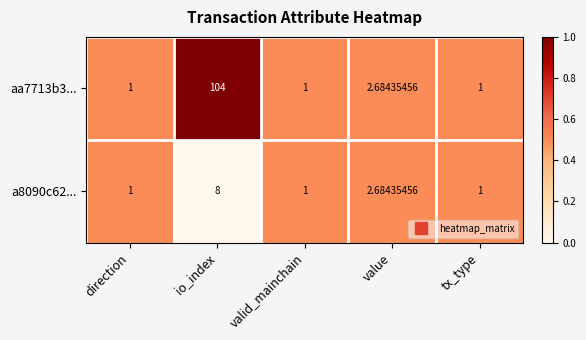

Is the value of a8090c62... at direction greater than the value of aa7713b3... at value?

No